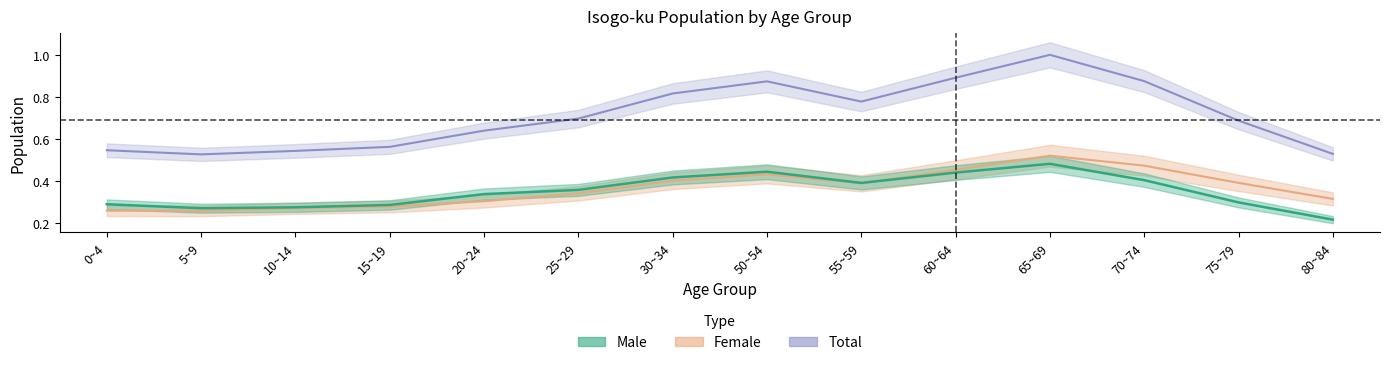

List the labels in order of Male value, smallest first.

80~84, 5~9, 10~14, 15~19, 0~4, 75~79, 20~24, 25~29, 55~59, 70~74, 30~34, 60~64, 50~54, 65~69